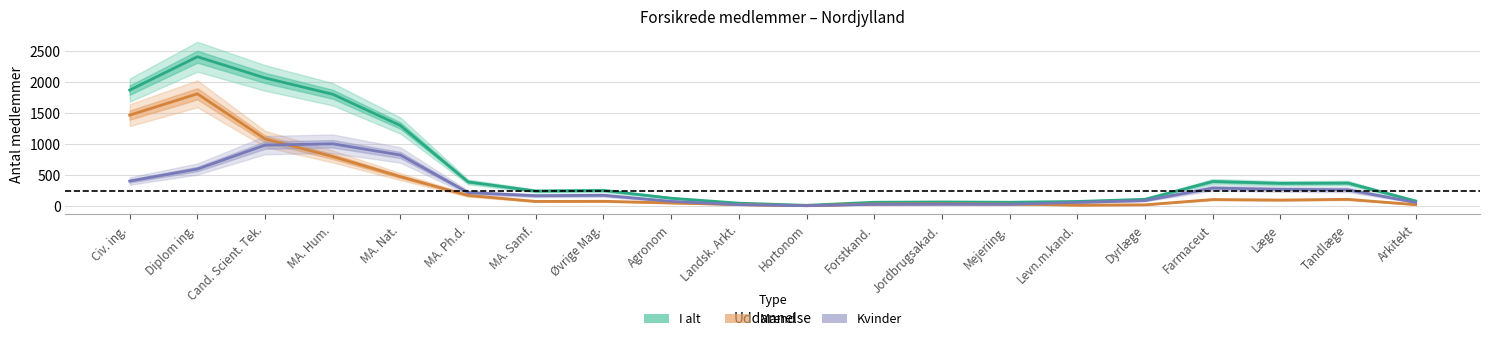

At which label does Mænd reach its peak?

Diplom ing.